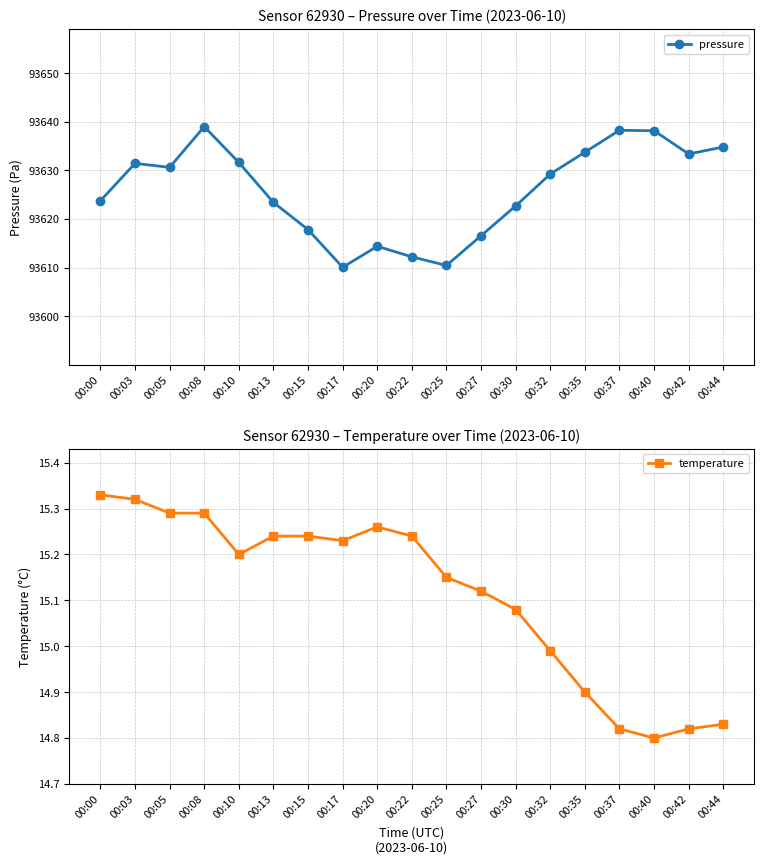

At which category does temperature reach its first local valley?

00:10